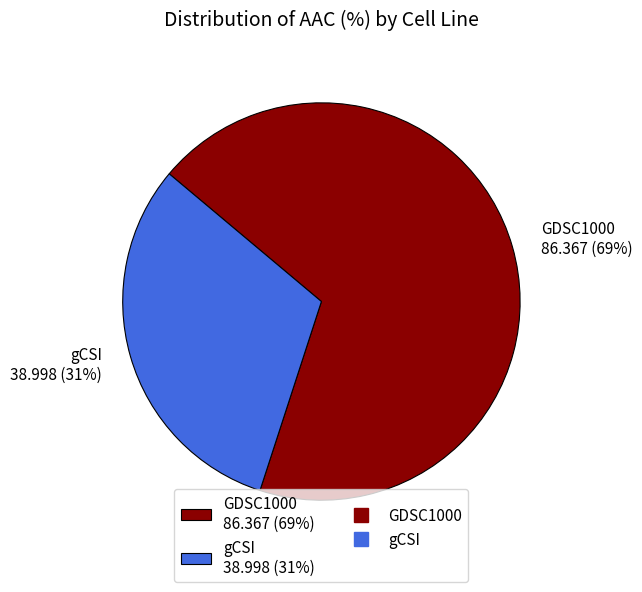

To the nearest percent, what is the combined percentage of gCSI and GDSC1000?

100%